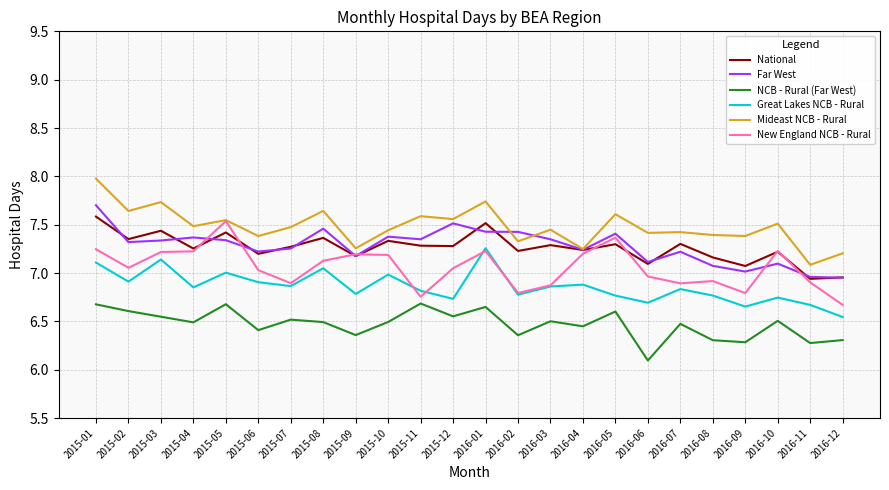

Which series has the largest total across all categories?

Mideast NCB - Rural